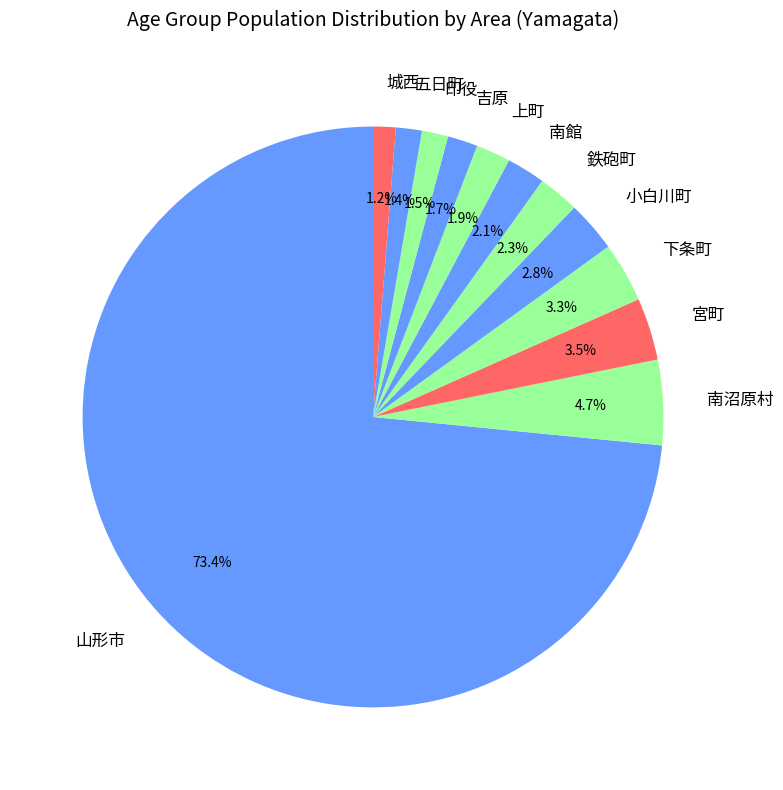

Do 山形市 and 南沼原村 together represent more than half of the pie?

Yes